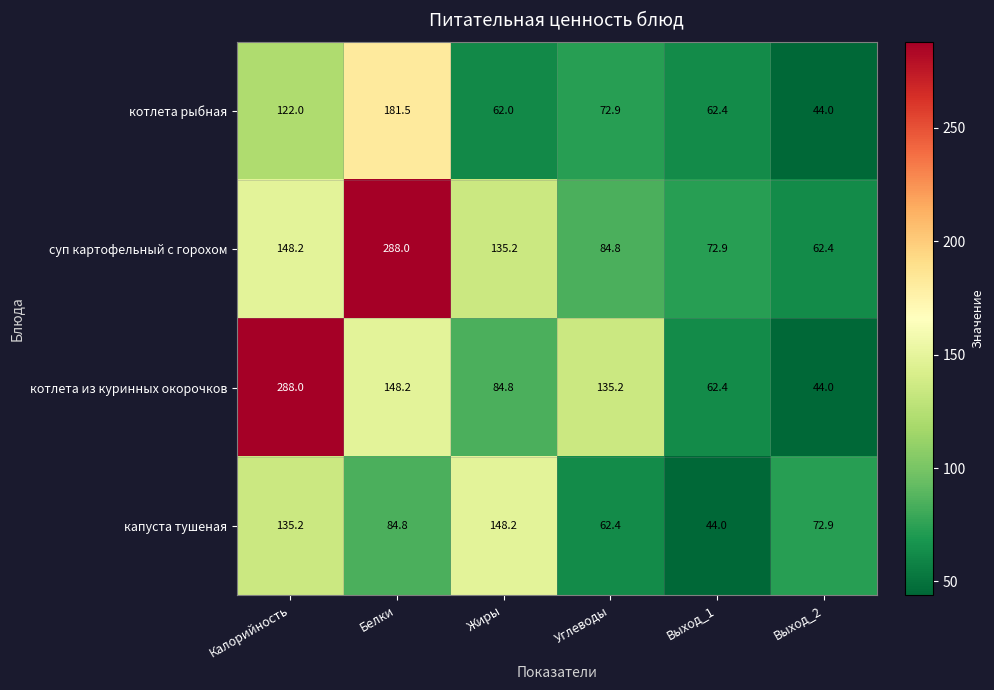

Reading right to left, extract all data points from this chart.

котлета рыбная: 44.0	62.4	72.9	62.0	181.5	122.0
суп картофельный с горохом: 62.4	72.9	84.8	135.2	288.0	148.2
котлета из куринных окорочков: 44.0	62.4	135.2	84.8	148.2	288.0
капуста тушеная: 72.9	44.0	62.4	148.2	84.8	135.2